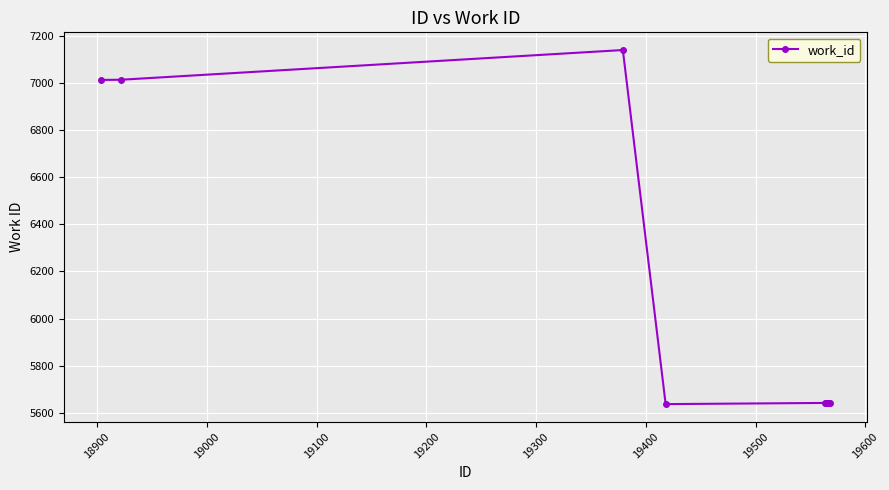

True or false: the data has more than 0 interior local peaks.

True